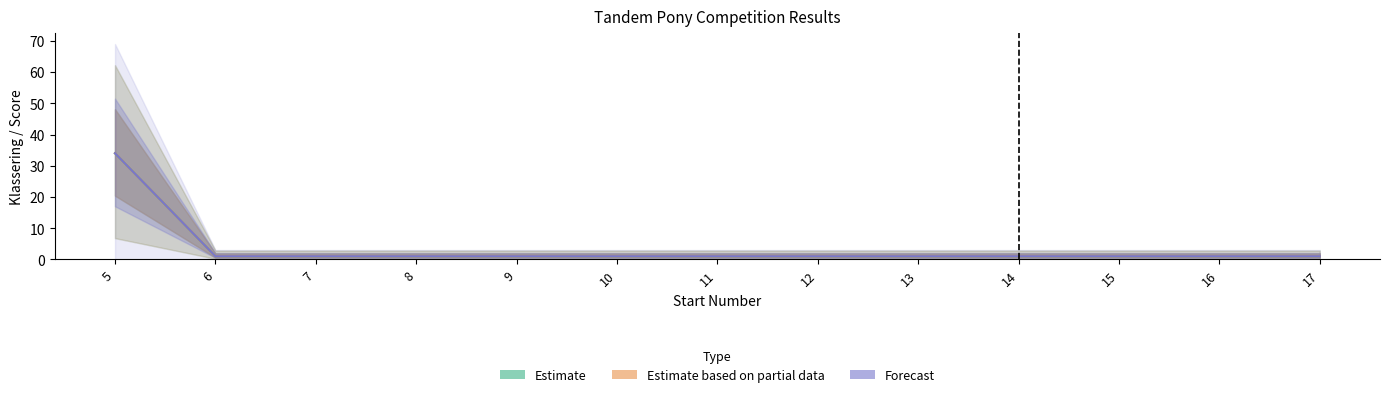

What is the sum of the Forecast values at 17 and 6?

2